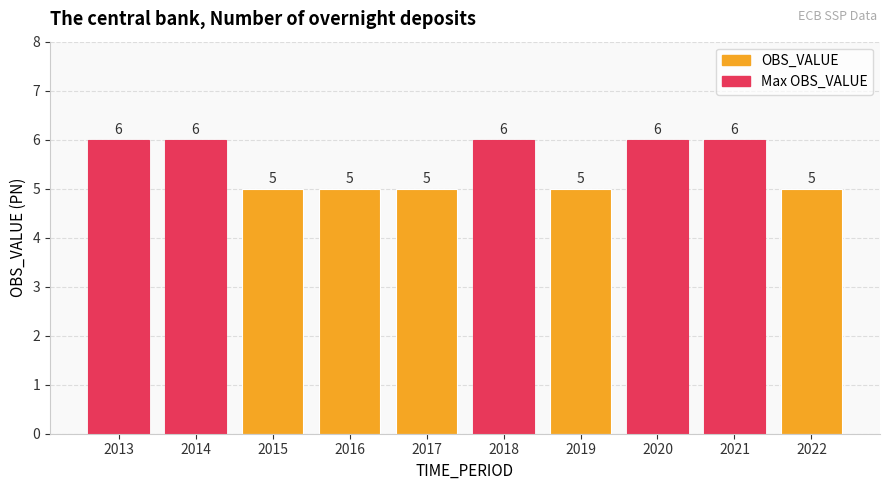

What is the sum of the values at 2020 and 2013?

12